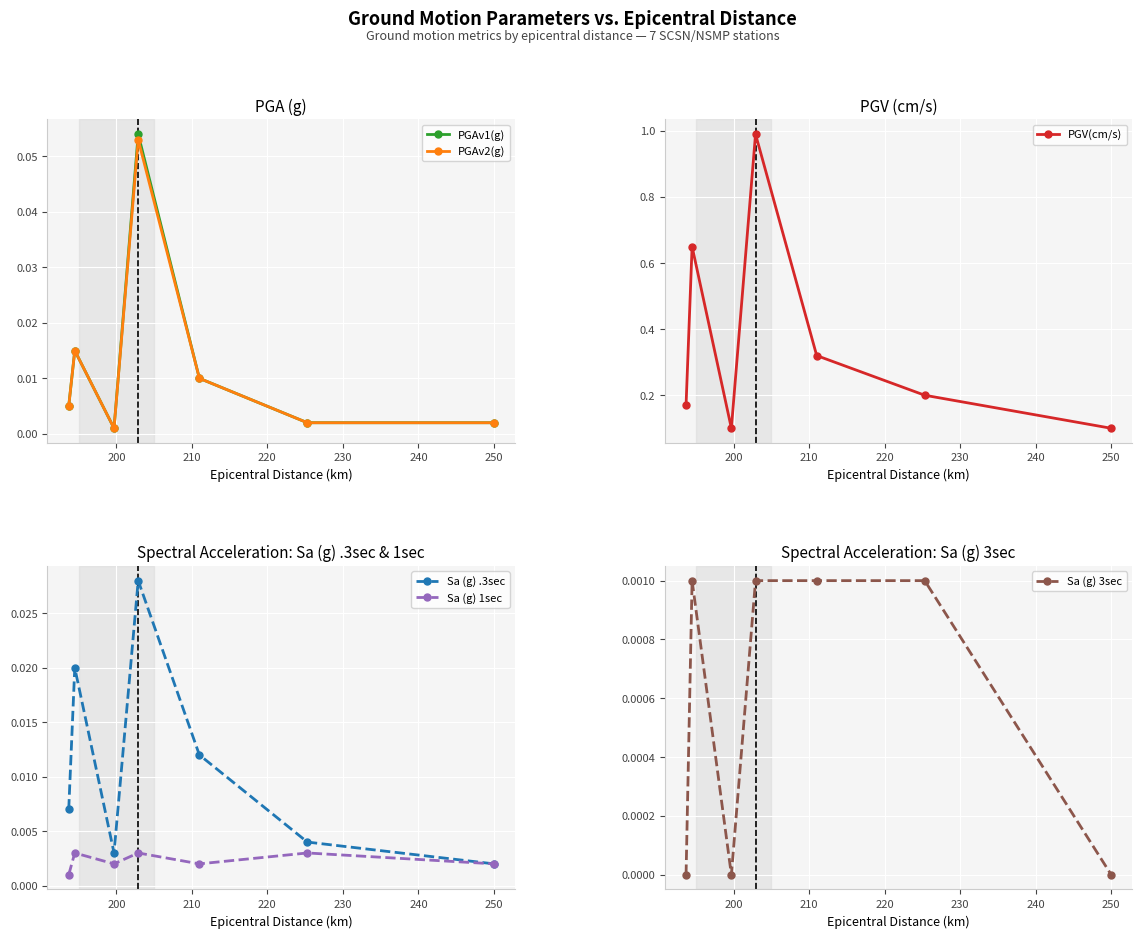

Count the number of categories in the chart.

7